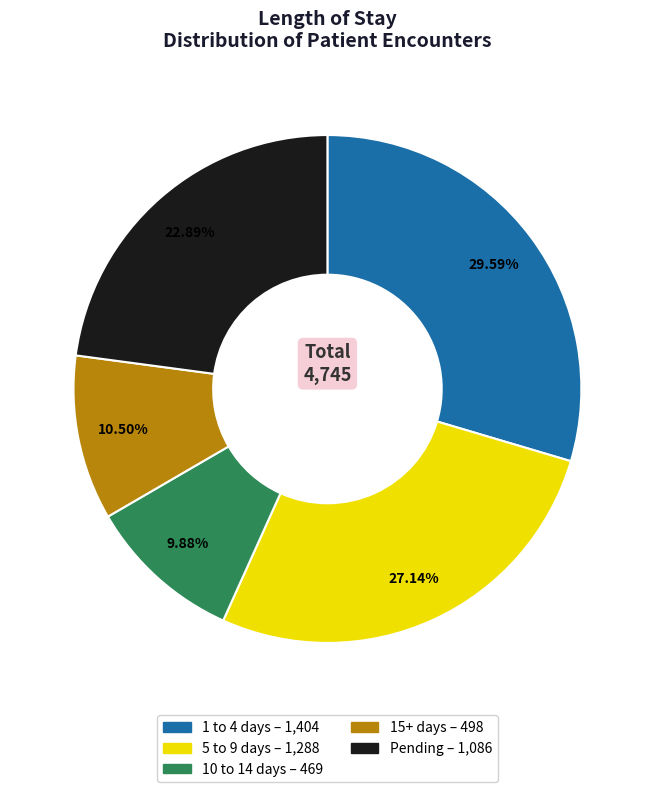

Rank the categories by value from highest to lowest.

1 to 4 days, 5 to 9 days, Pending, 15+ days, 10 to 14 days